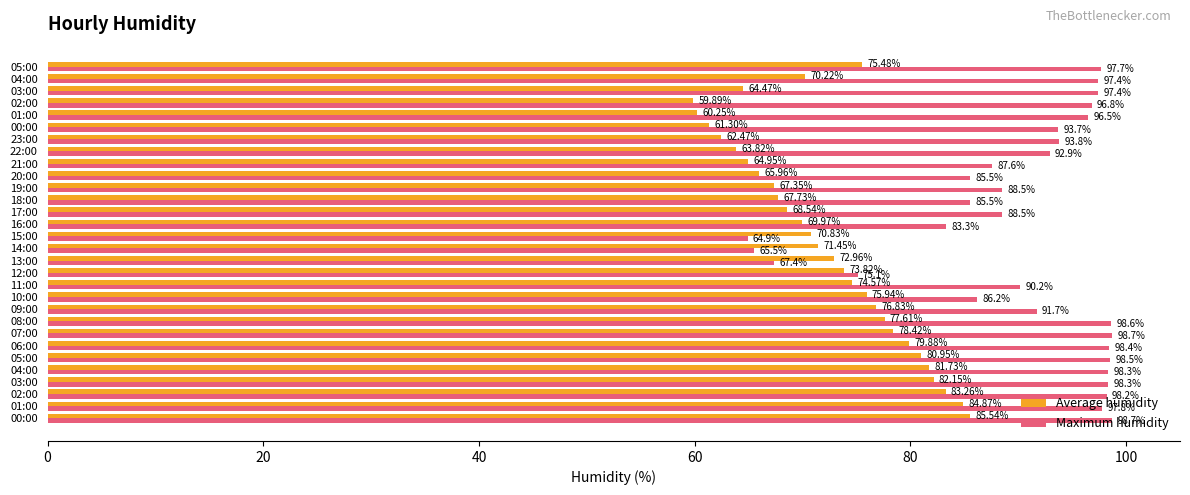

What are all the series names shown in the legend?

Average humidity, Maximum humidity